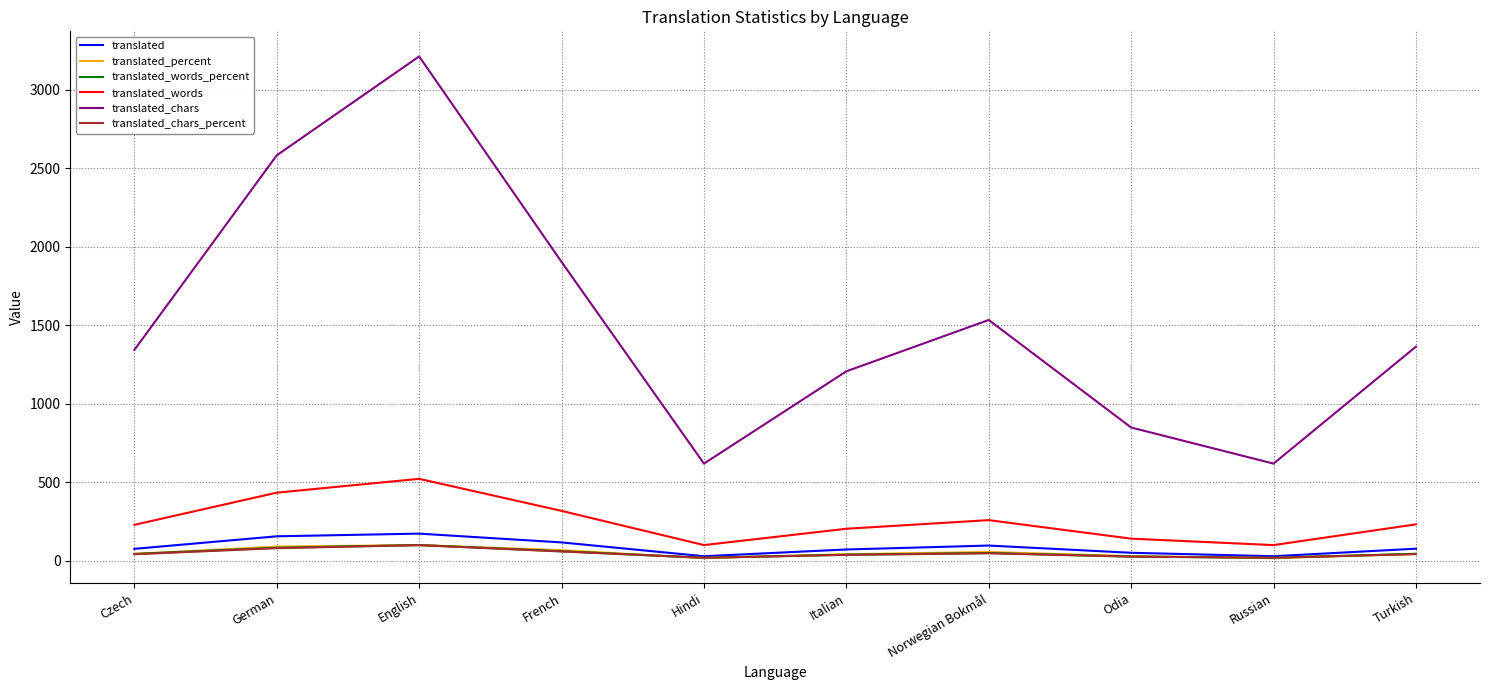

Is this an area chart (filled region under the line)?

No